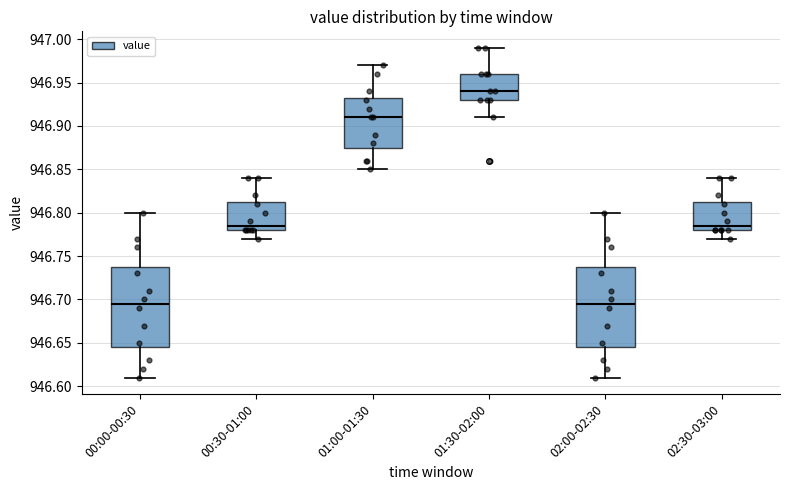

Where does the median line of the box for 00:00-00:30 sit on the y-axis? The values are not printed on the chart, so give them approximately, as read against the axis.

946.695